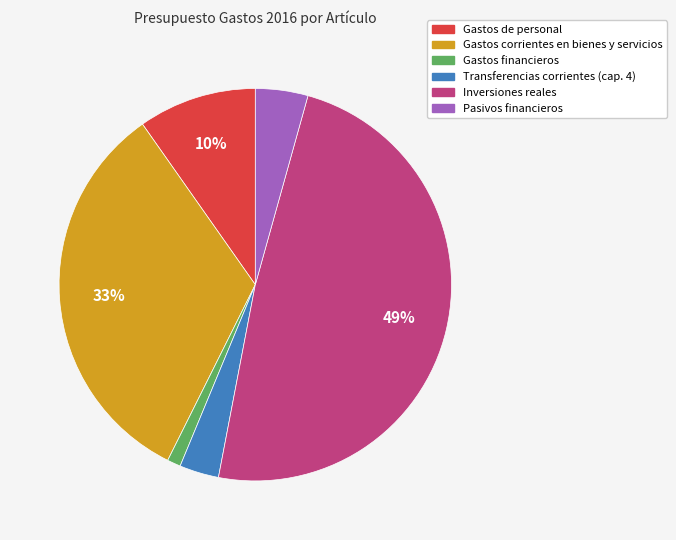

What percentage is the Inversiones reales slice, to the nearest percent?

49%